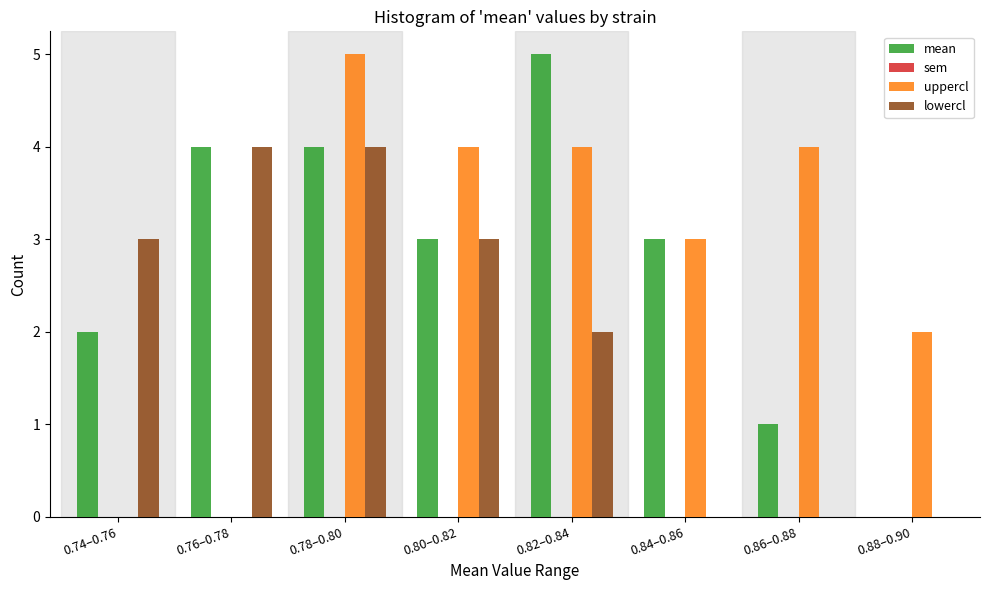

Reading left to right, what are all the values shown in this chart?

mean: 0.74–0.76=2	0.76–0.78=4	0.78–0.80=4	0.80–0.82=3	0.82–0.84=5	0.84–0.86=3	0.86–0.88=1	0.88–0.90=0
uppercl: 0.74–0.76=0	0.76–0.78=0	0.78–0.80=5	0.80–0.82=4	0.82–0.84=4	0.84–0.86=3	0.86–0.88=4	0.88–0.90=2
lowercl: 0.74–0.76=3	0.76–0.78=4	0.78–0.80=4	0.80–0.82=3	0.82–0.84=2	0.84–0.86=0	0.86–0.88=0	0.88–0.90=0